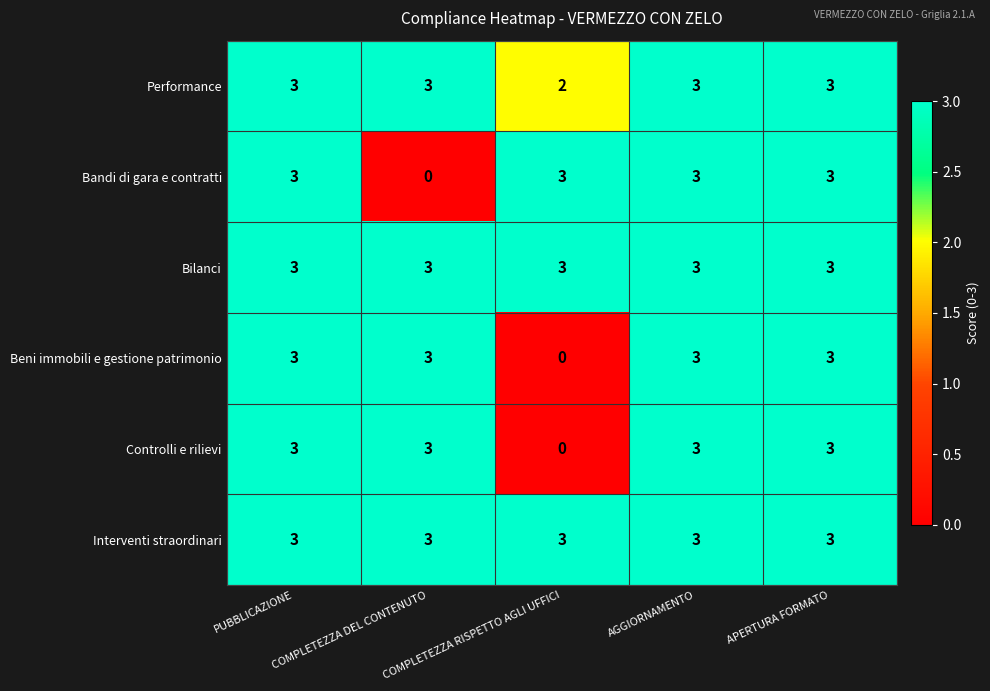

What is the average value of the Performance series?

3